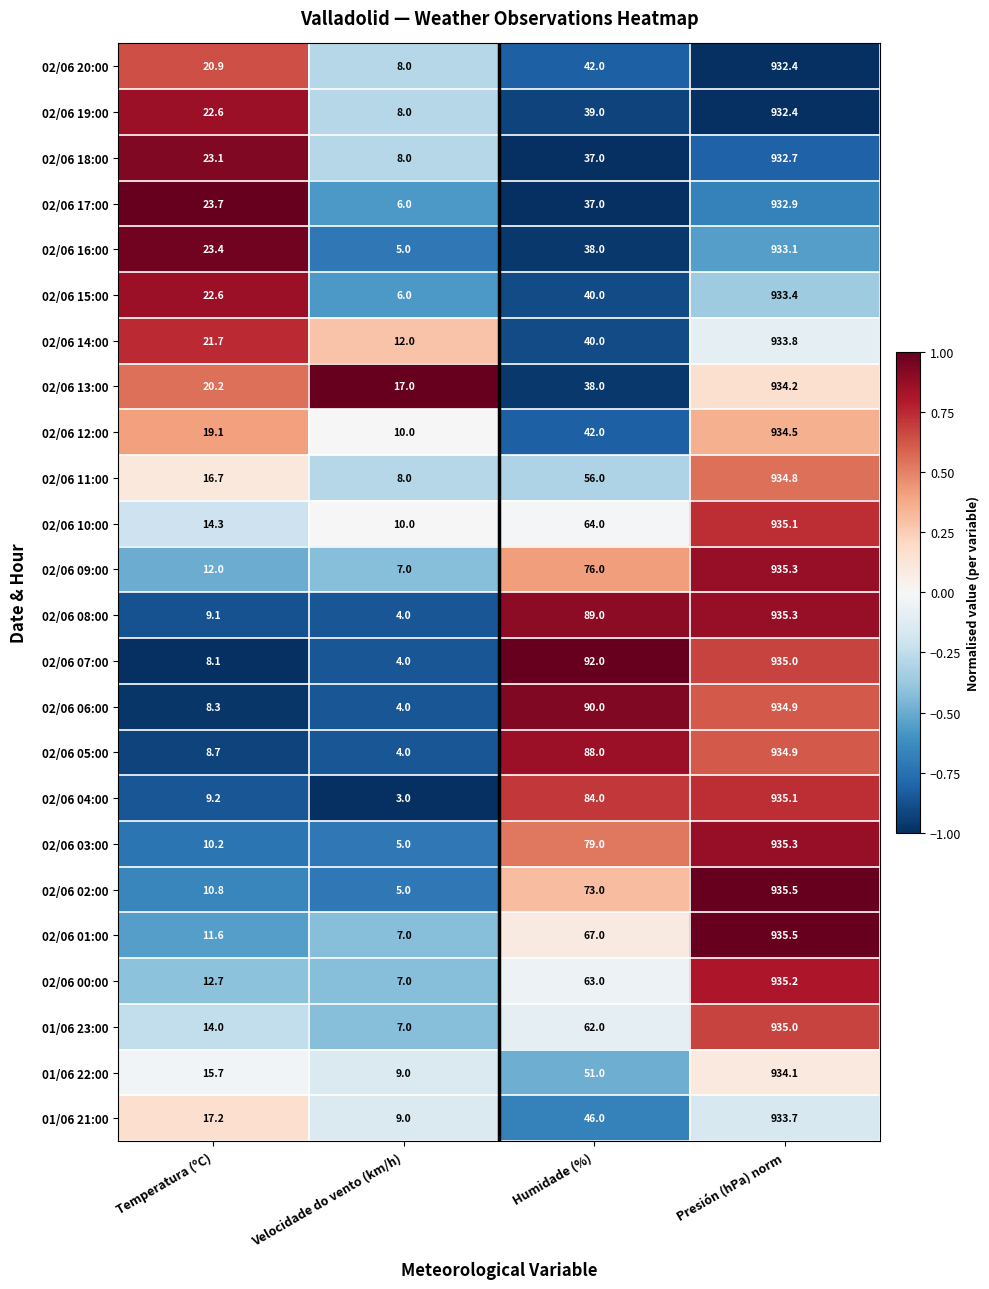

Which series has the widest spread of values?

02/06 04:00